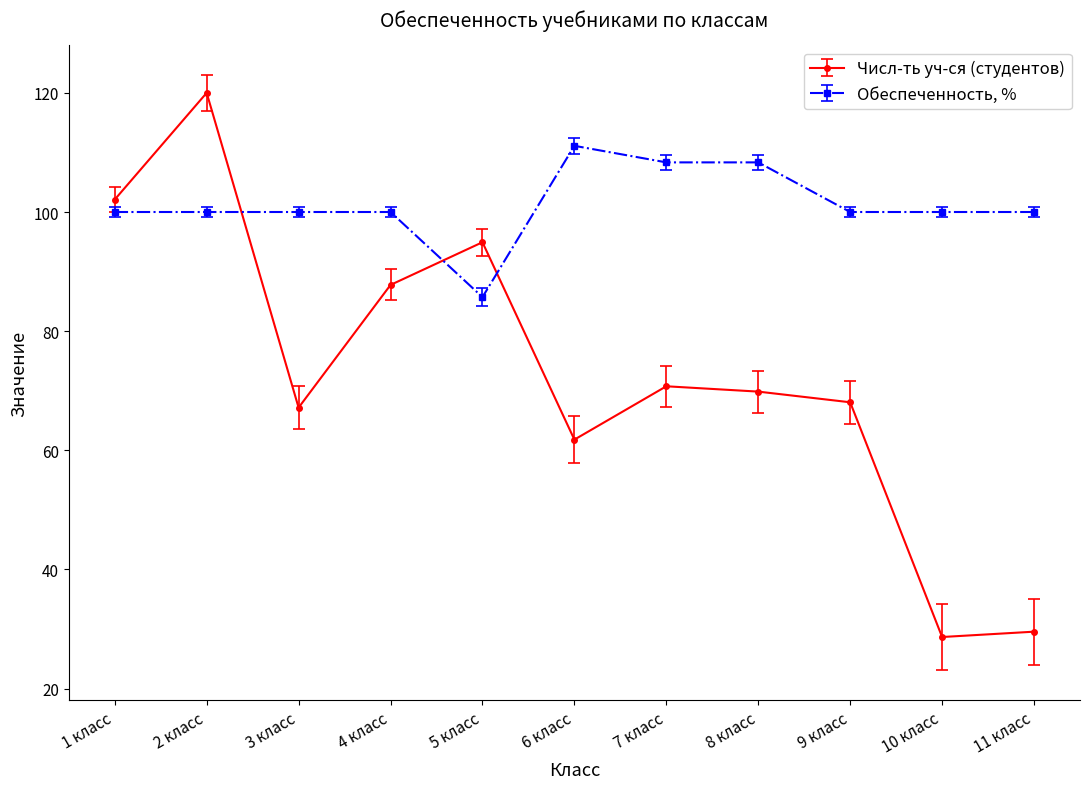

What is the difference between the maximum and minimum values in the Числ-ть уч-ся (студентов) series?

91.3